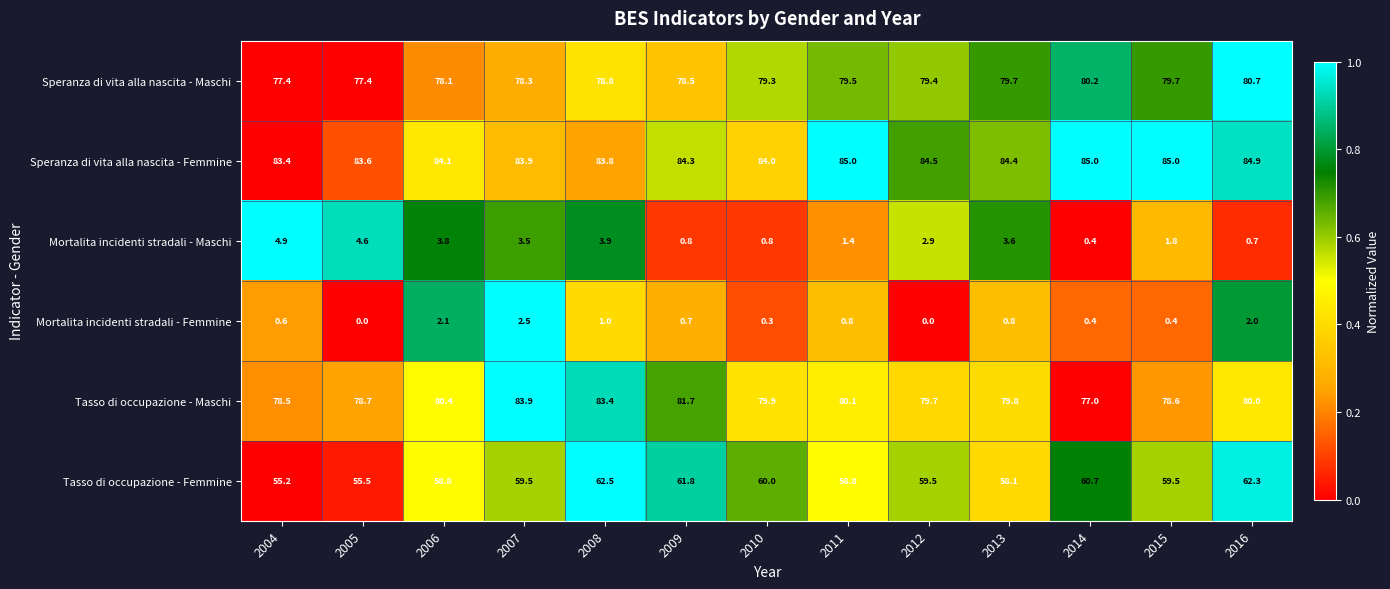

At which category is the sum across all series the highest?

2008